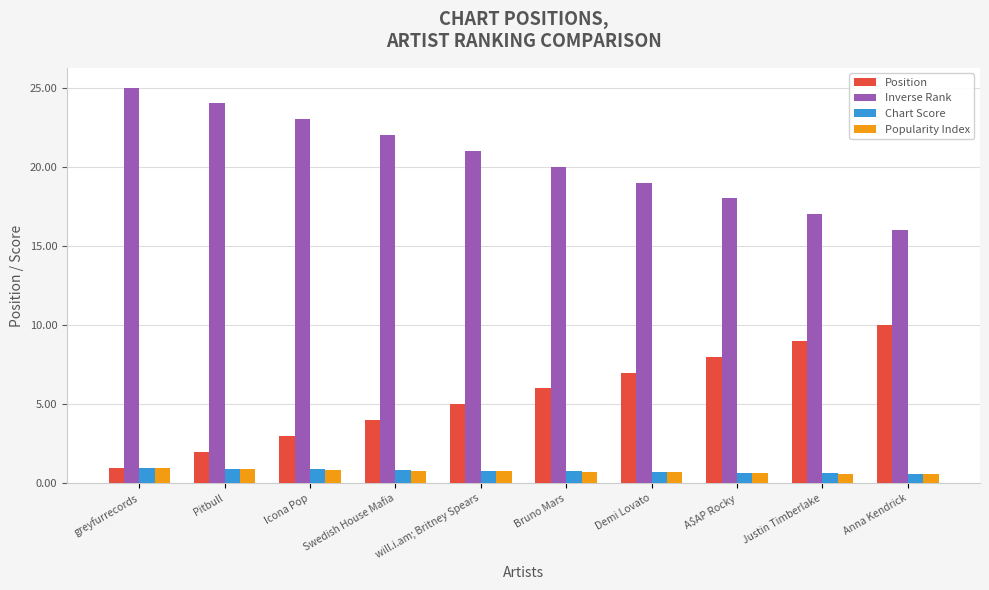

Which series has the largest total across all categories?

Inverse Rank